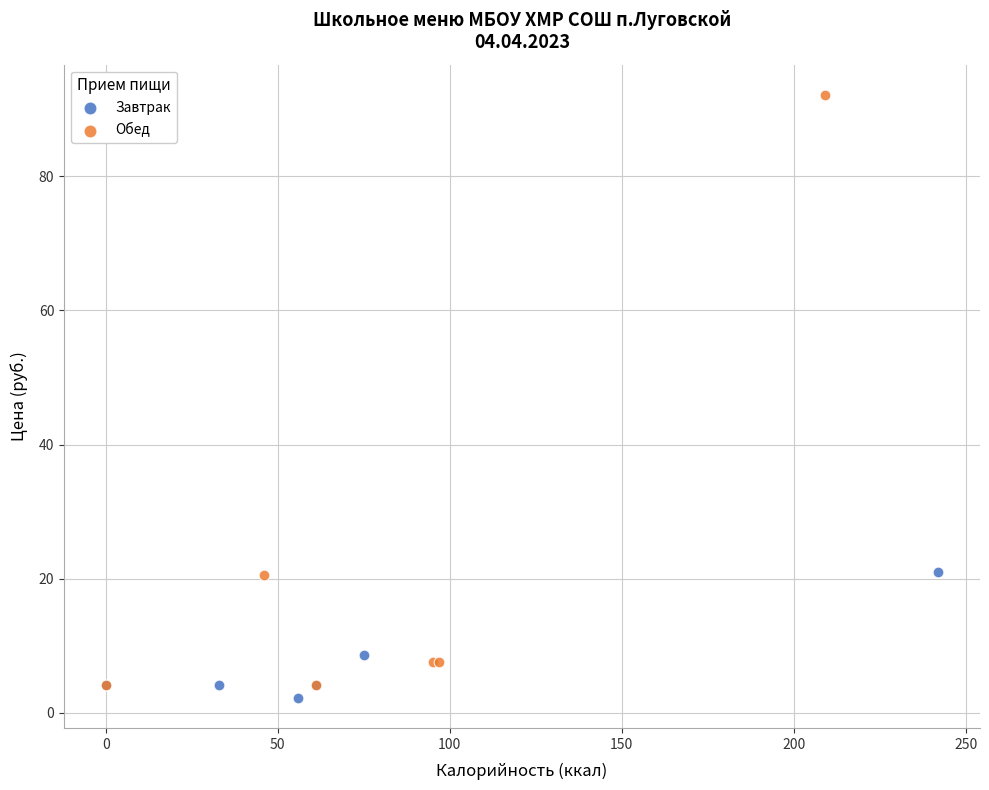

Which series reaches the maximum Y coordinate?

Обед